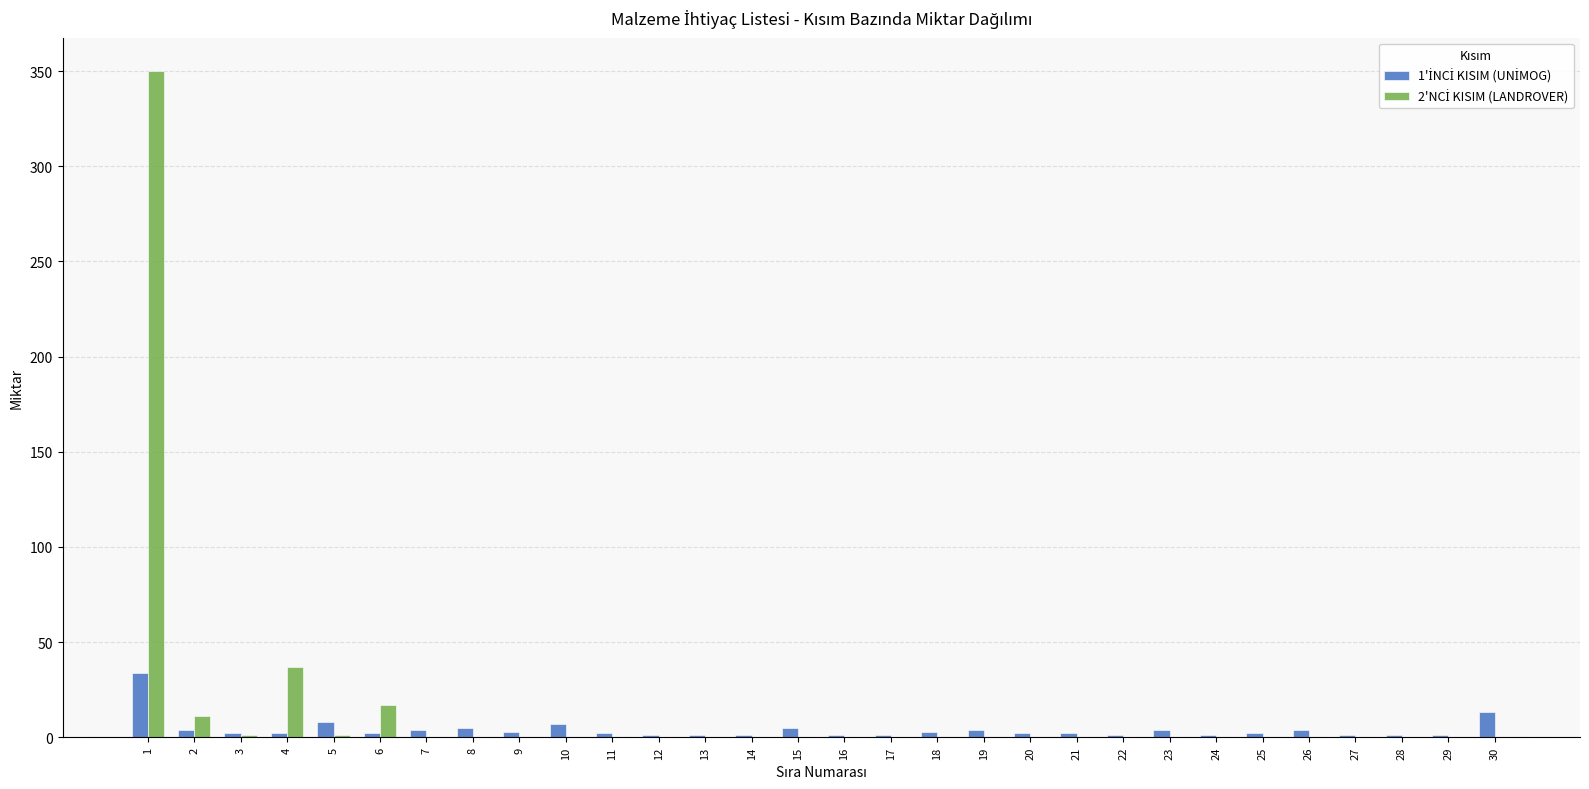

What is the greatest value displayed?

350